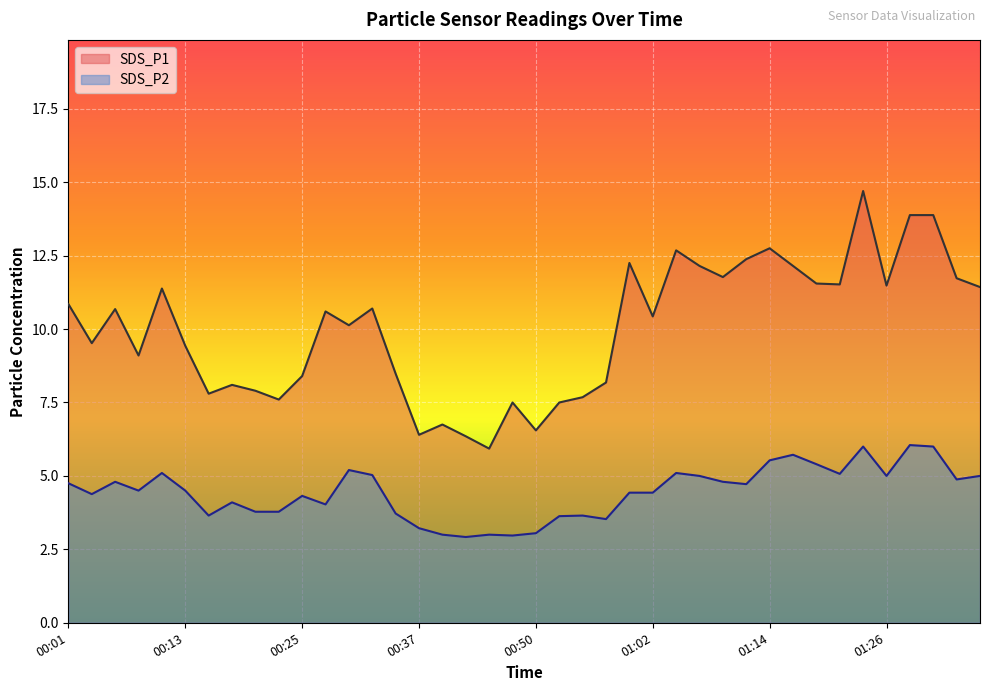

True or false: SDS_P1 and SDS_P2 cross at least once.

False